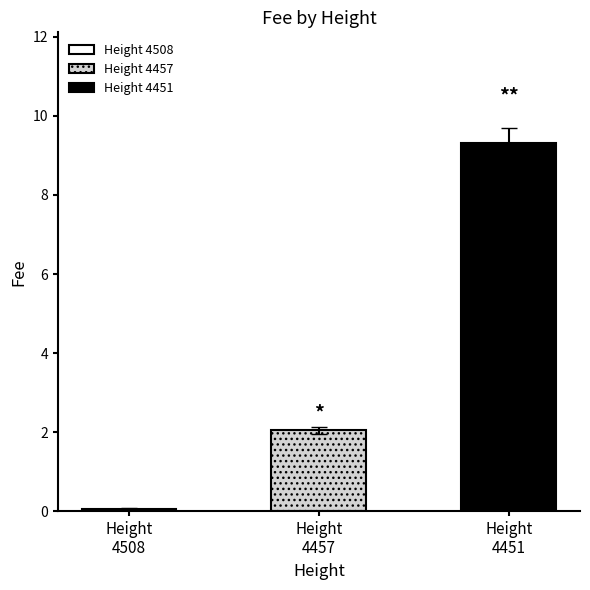

True or false: the data shows 0.1 at 4508.

False